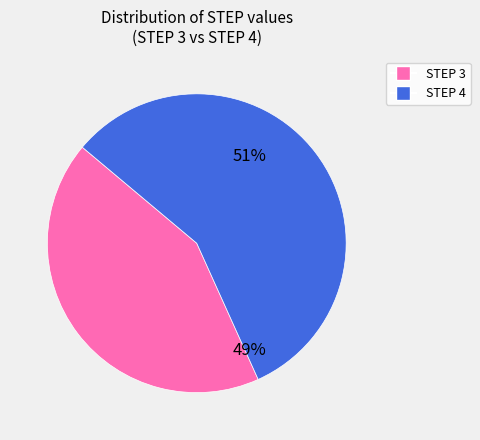

What is the smallest slice in the pie chart?

3